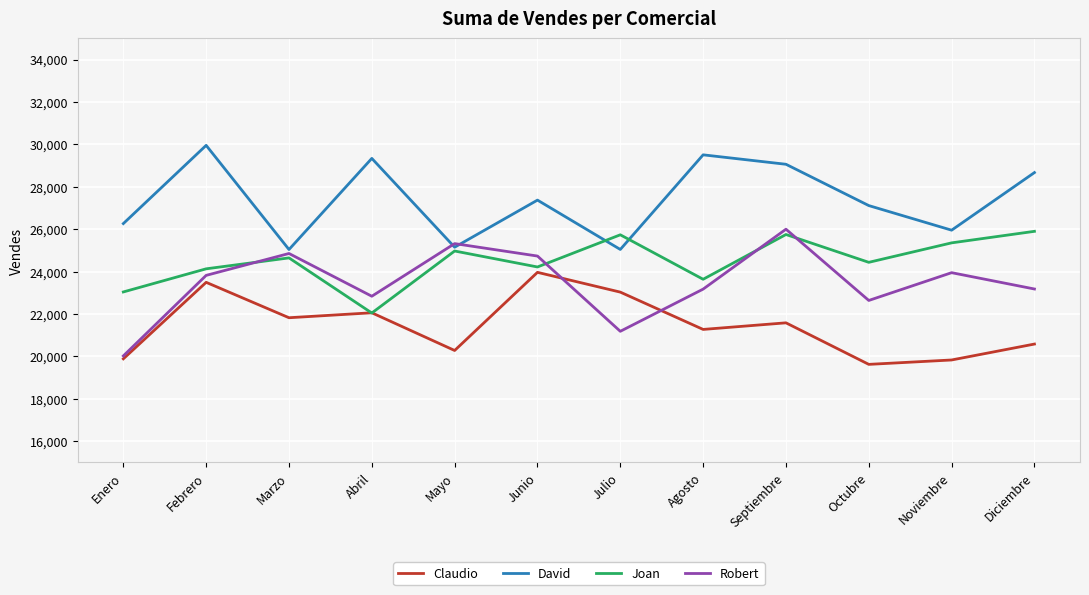

True or false: Claudio has a value of 31292 at Mayo.

False